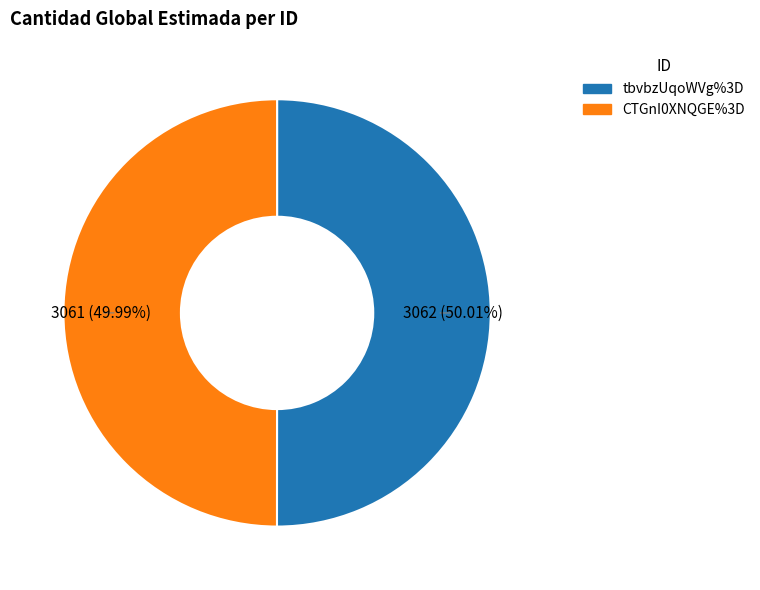

Is there a majority slice in this chart?

Yes